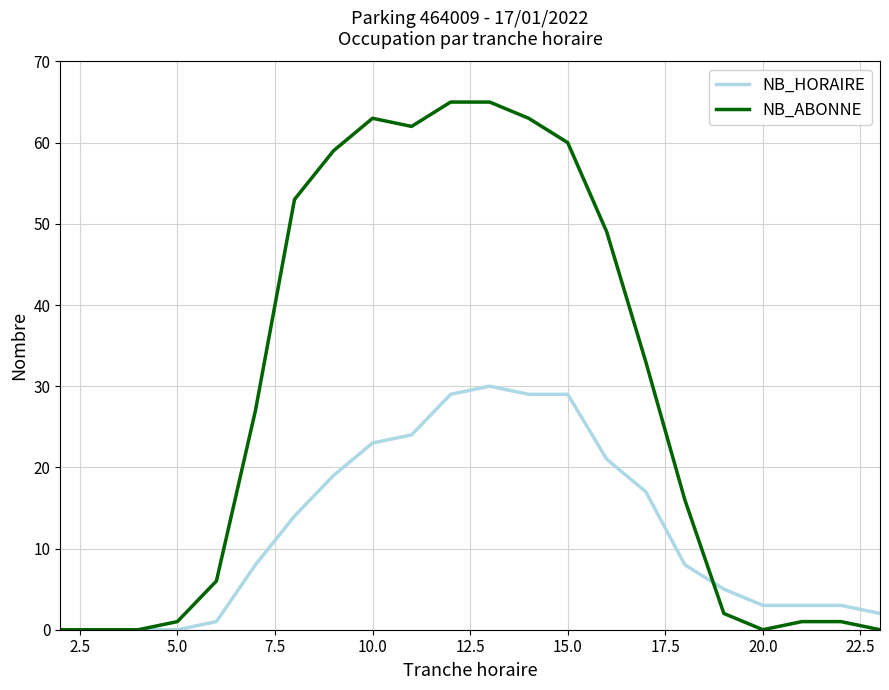

What is the greatest value displayed?

65